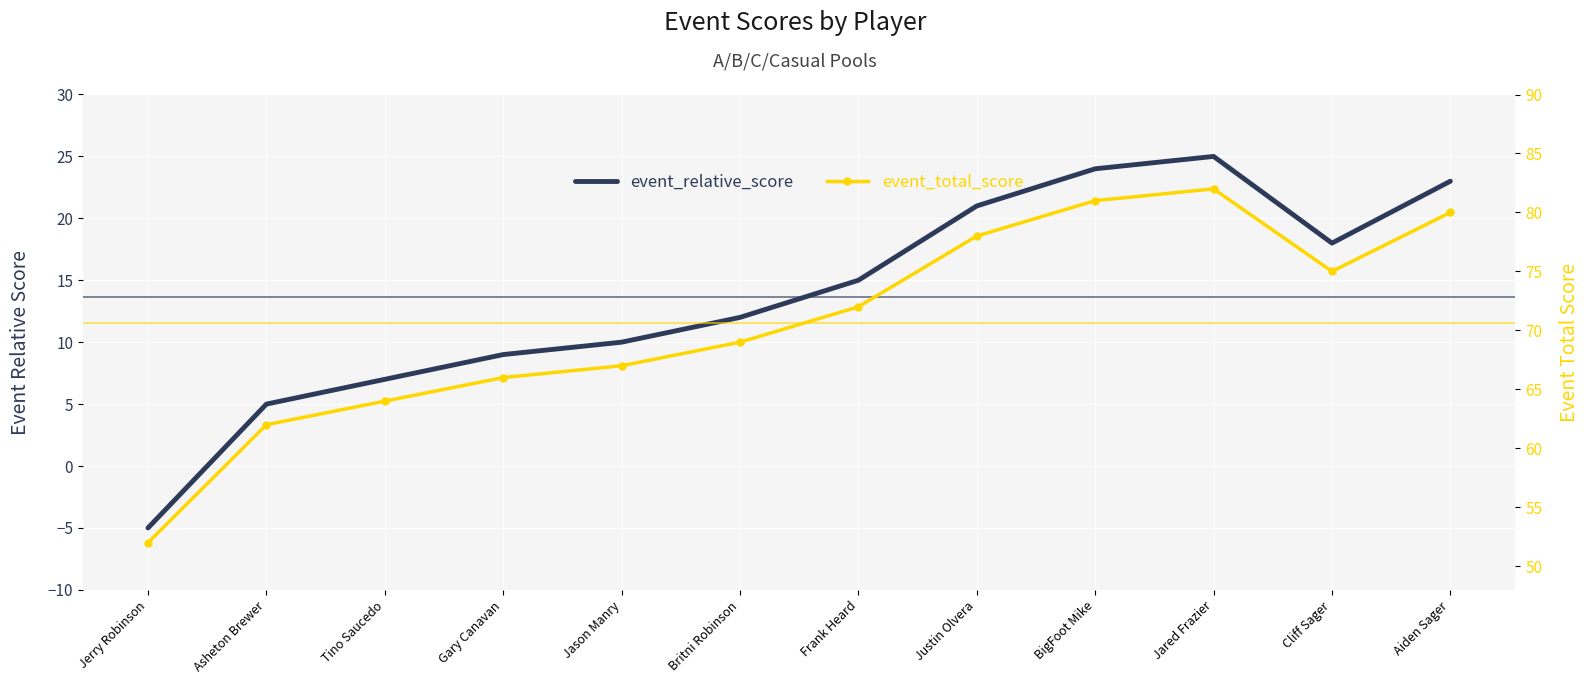

What is the label of the 5th point from the left?

Jason Manry